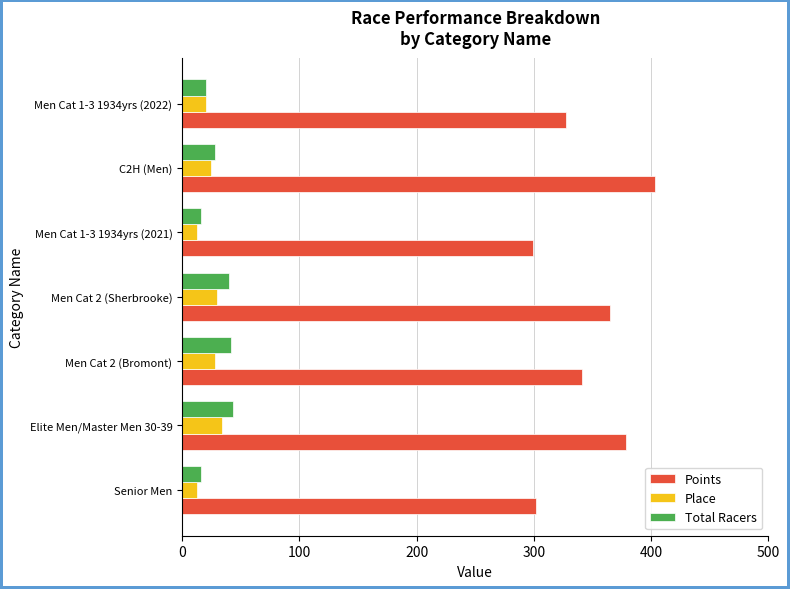

What are all the series names shown in the legend?

Points, Place, Total Racers